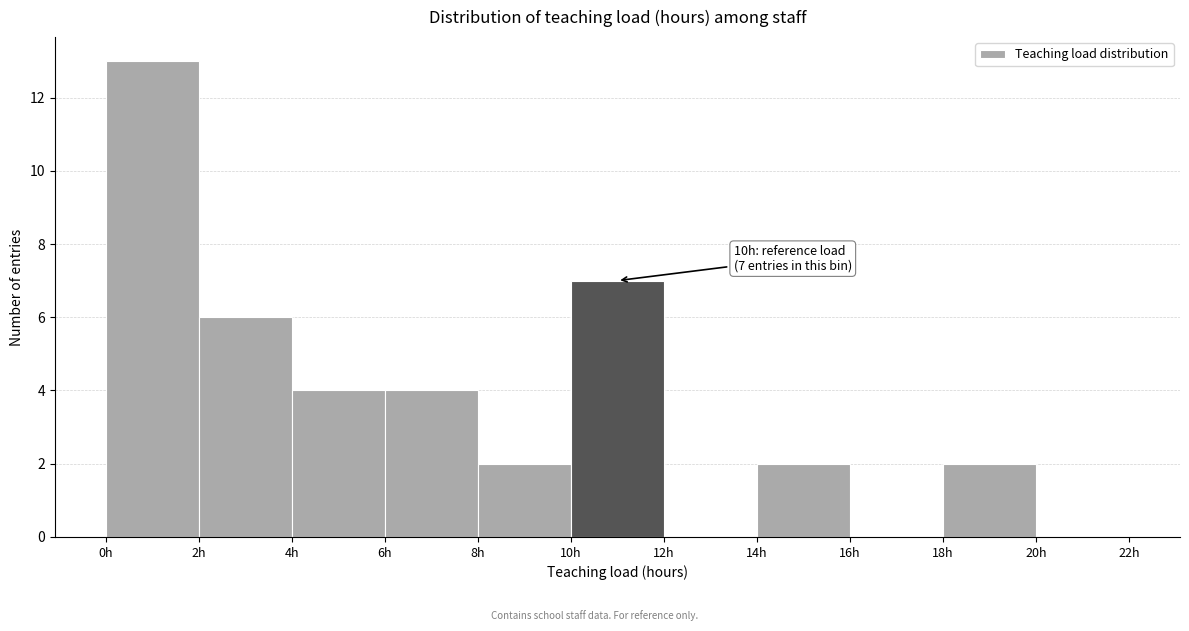

Which range on the x-axis has the tallest bar?

0 to 2